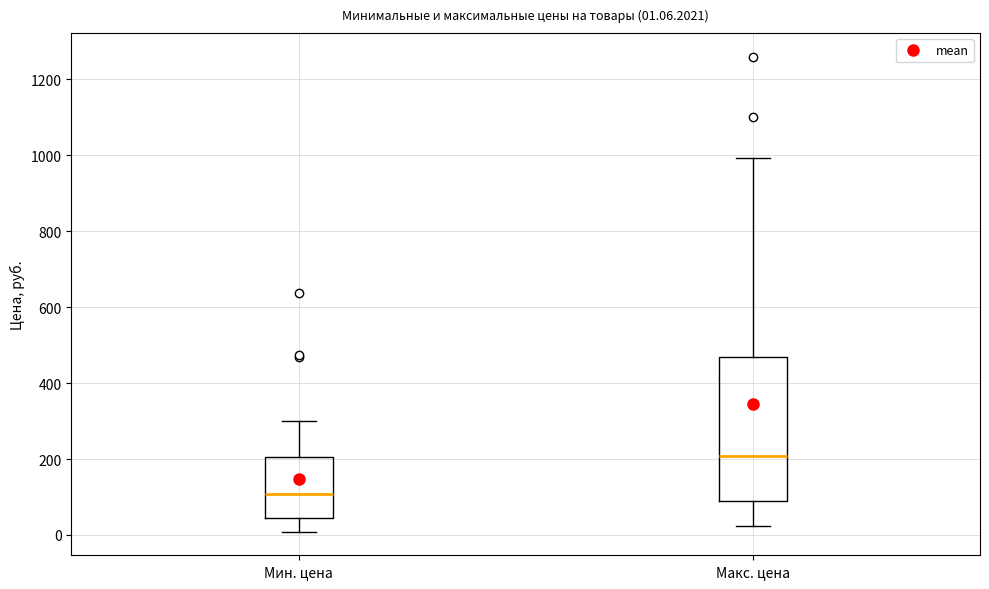

Which box's median line is the highest?

Макс. цена